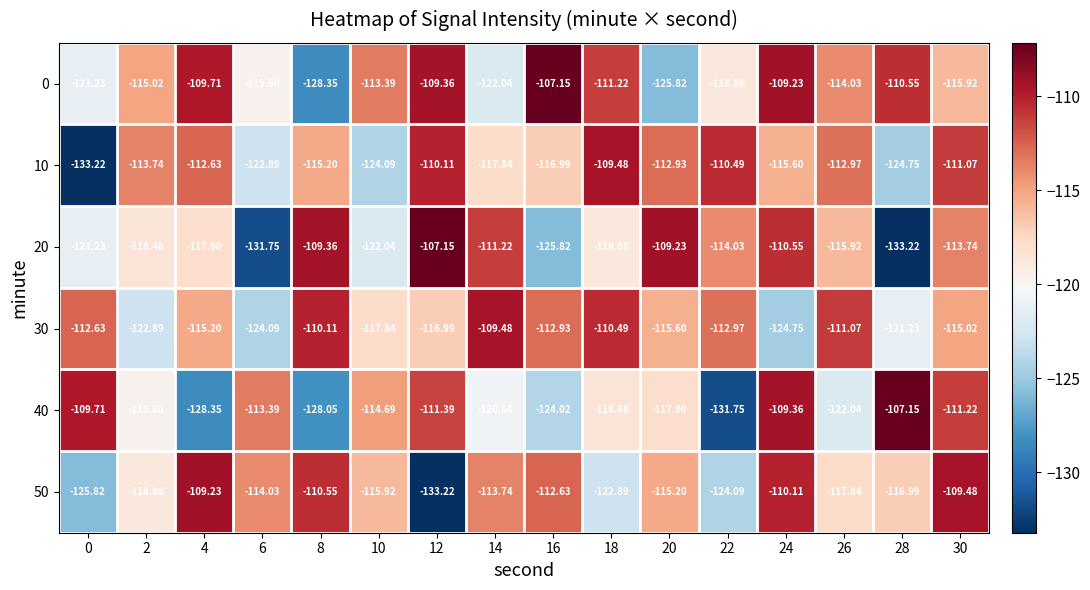

What is the spread (max minus min) of values at 28?

26.1